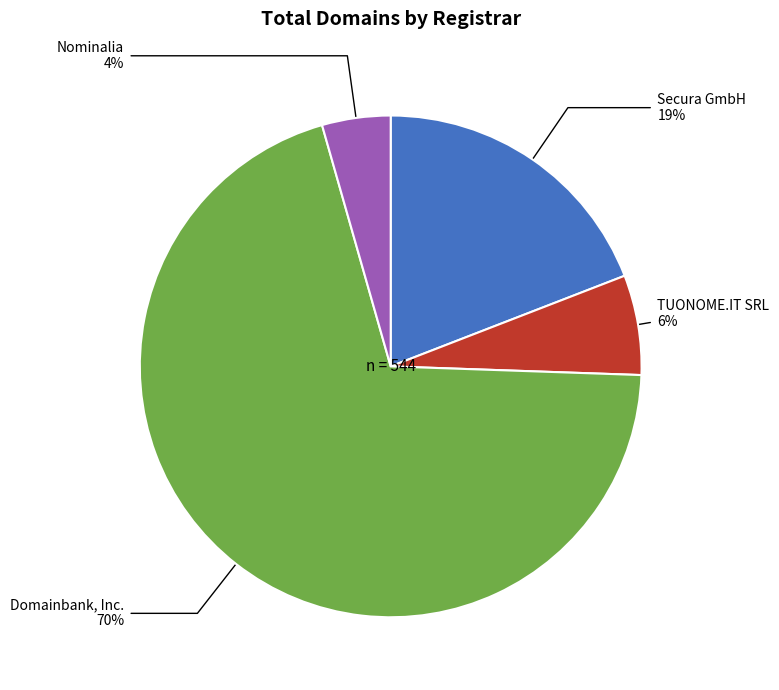

Does Domainbank, Inc. represent more than half of the total?

Yes